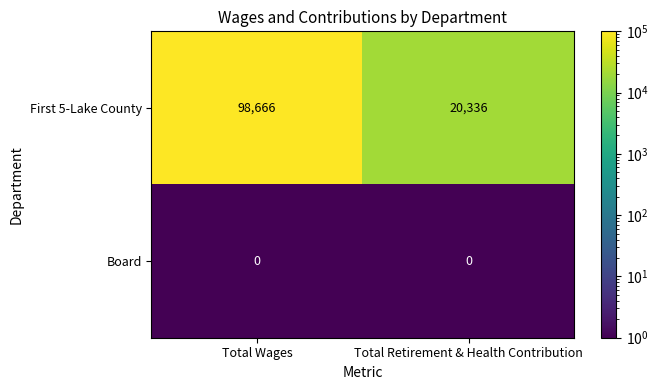

What is the difference between the First 5-Lake County values at Total Retirement & Health Contribution and Total Wages?

78330